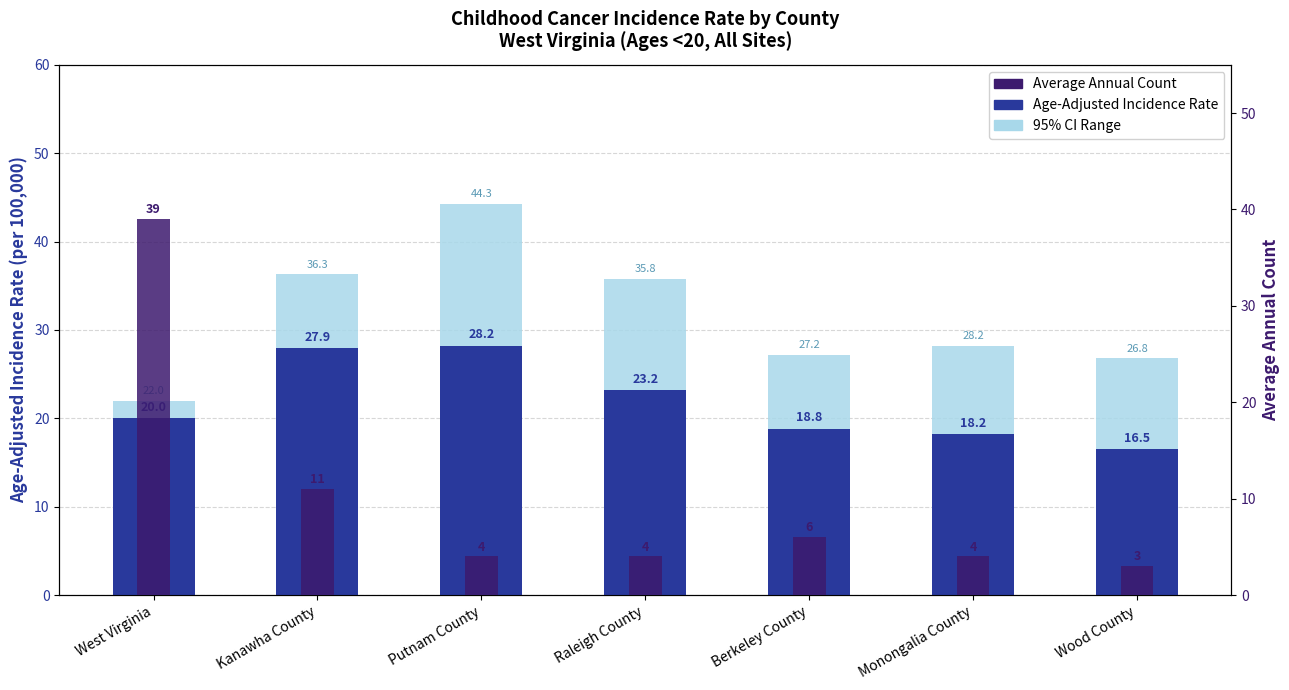

How many data points in 95% CI Range are less than 17?

3